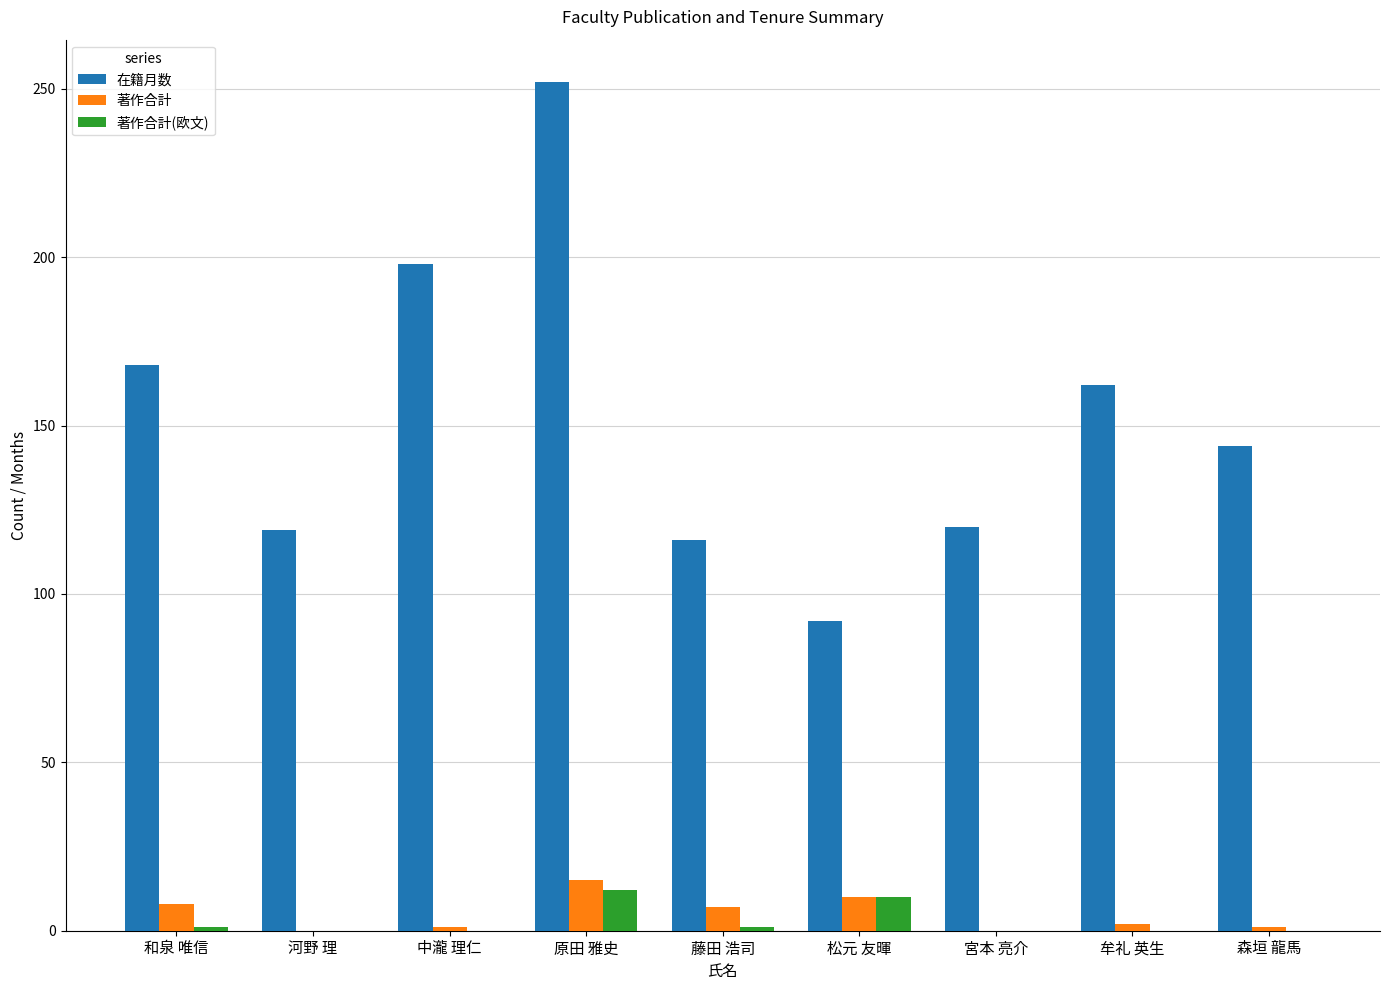

The 著作合計 series shows 7 at 藤田 浩司. True or false?

True